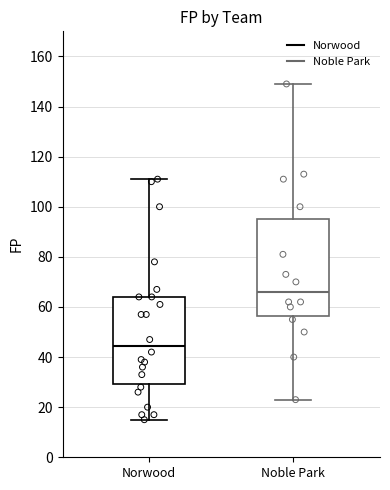

Comparing the boxes themselves (not the whiskers), which one is the tallest?

Noble Park